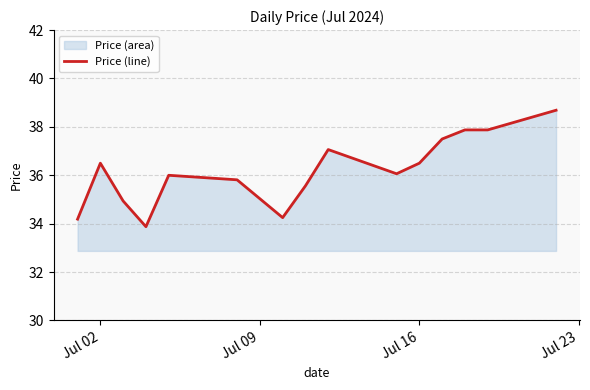

What is the value of the 11th point from the left?

36.5